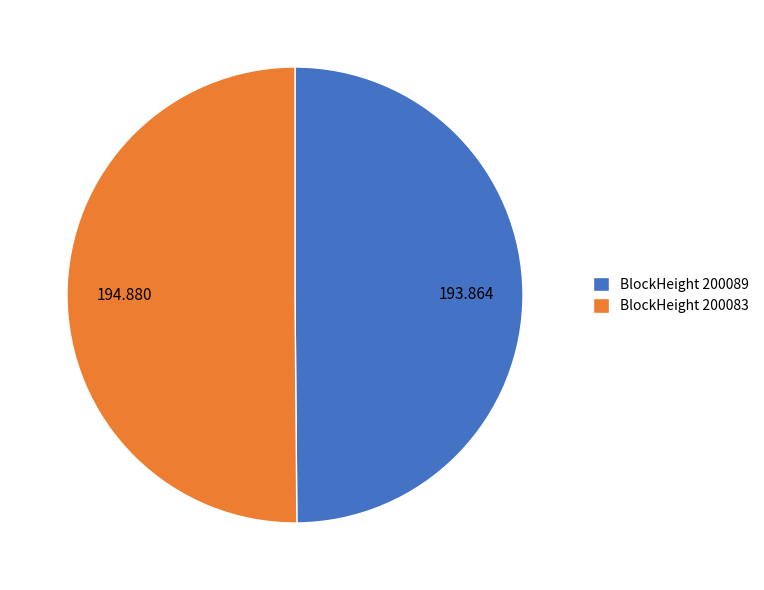

Combined, do BlockHeight 200083 and BlockHeight 200089 account for over 50%?

Yes